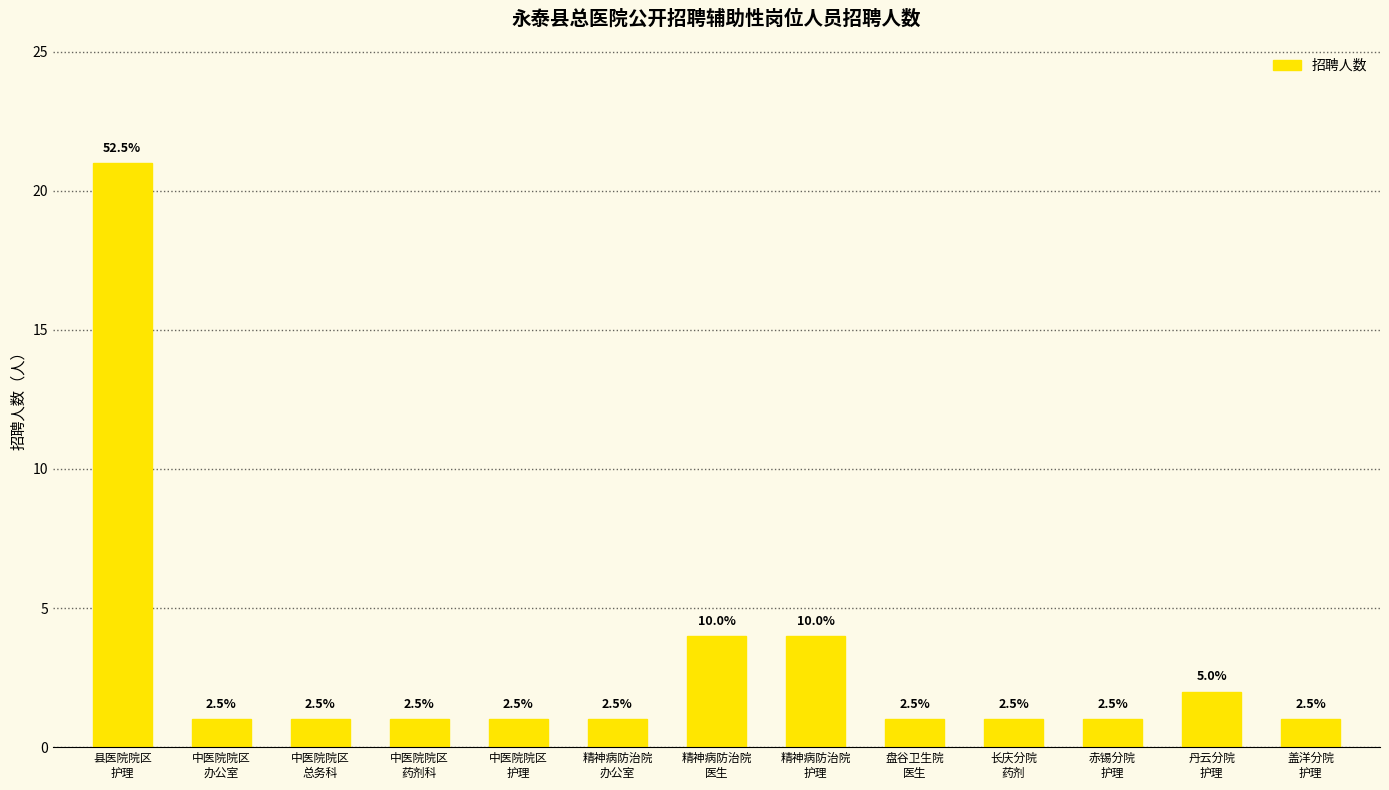

How many bars are there in total?

13